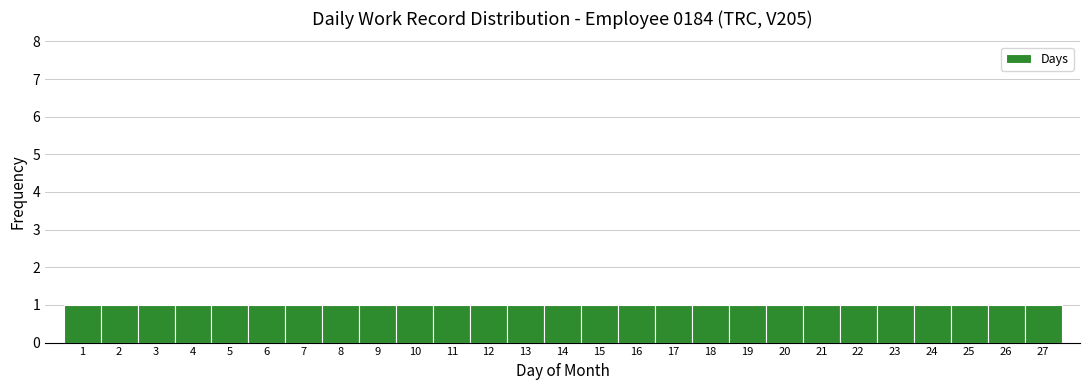

Reading left to right, transcribe this chart: for each bar, give the range it covers on the x-axis and its height. The values are not printed on the chart, so give them approximately, as read against the axis.

0.5 to 1.5: 1
1.5 to 2.5: 1
2.5 to 3.5: 1
3.5 to 4.5: 1
4.5 to 5.5: 1
5.5 to 6.5: 1
6.5 to 7.5: 1
7.5 to 8.5: 1
8.5 to 9.5: 1
9.5 to 10.5: 1
10.5 to 11.5: 1
11.5 to 12.5: 1
12.5 to 13.5: 1
13.5 to 14.5: 1
14.5 to 15.5: 1
15.5 to 16.5: 1
16.5 to 17.5: 1
17.5 to 18.5: 1
18.5 to 19.5: 1
19.5 to 20.5: 1
20.5 to 21.5: 1
21.5 to 22.5: 1
22.5 to 23.5: 1
23.5 to 24.5: 1
24.5 to 25.5: 1
25.5 to 26.5: 1
26.5 to 27.5: 1